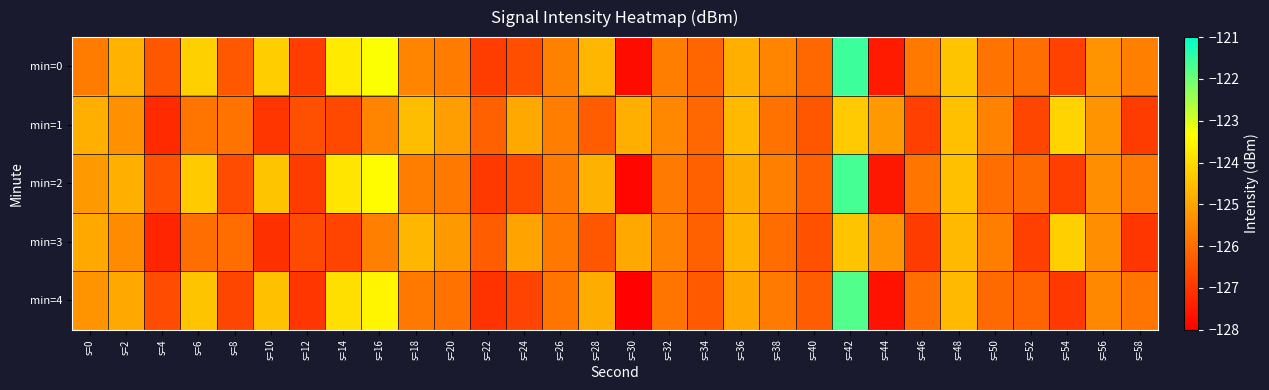

At how many categories does at least one series exceed -125?

14